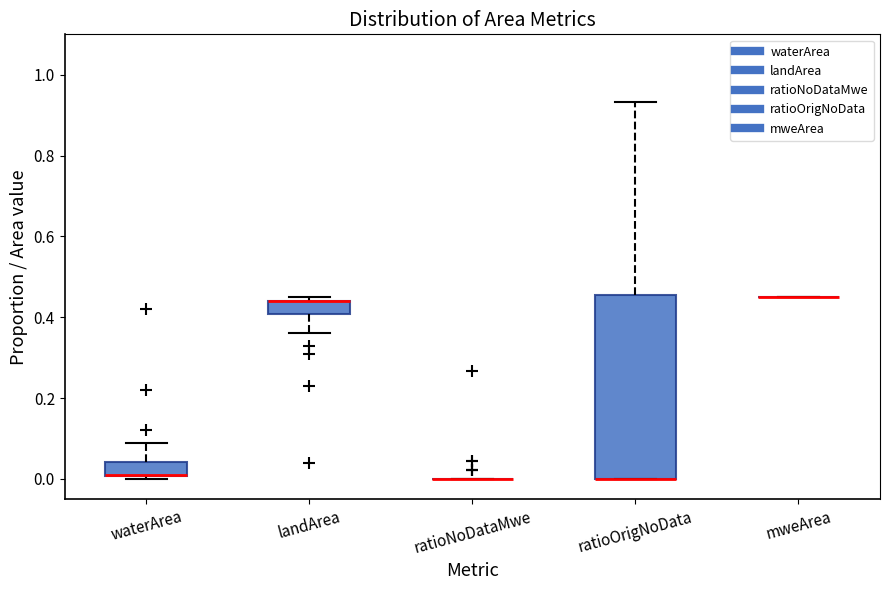

Reading left to right, transcribe this box plot: for each box, give where its median line is, the range the box spans, and where its two whiskers end, as read against the y-axis. The values are not printed on the chart, so give them approximately, as read against the axis.

waterArea: median 0.02 (drawn on the box's lower edge), box 0.00 to 0.04, whiskers 0.00 (just below the box's lower edge) to 0.10
landArea: median 0.44 (drawn on the box's upper edge), box 0.40 to 0.44, whiskers 0.36 to 0.46
ratioNoDataMwe: box collapsed to a line at 0.00, whiskers 0.00 to 0.00
ratioOrigNoData: median 0.00 (drawn on the box's lower edge), box 0.00 to 0.46, whiskers 0.00 to 0.94
mweArea: box collapsed to a line at 0.46, whiskers 0.46 to 0.46